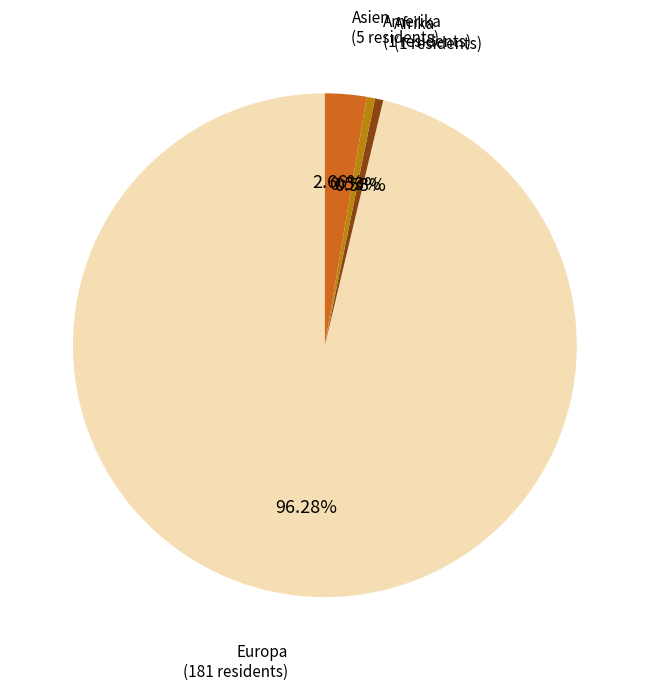

Is there a majority slice in this chart?

Yes